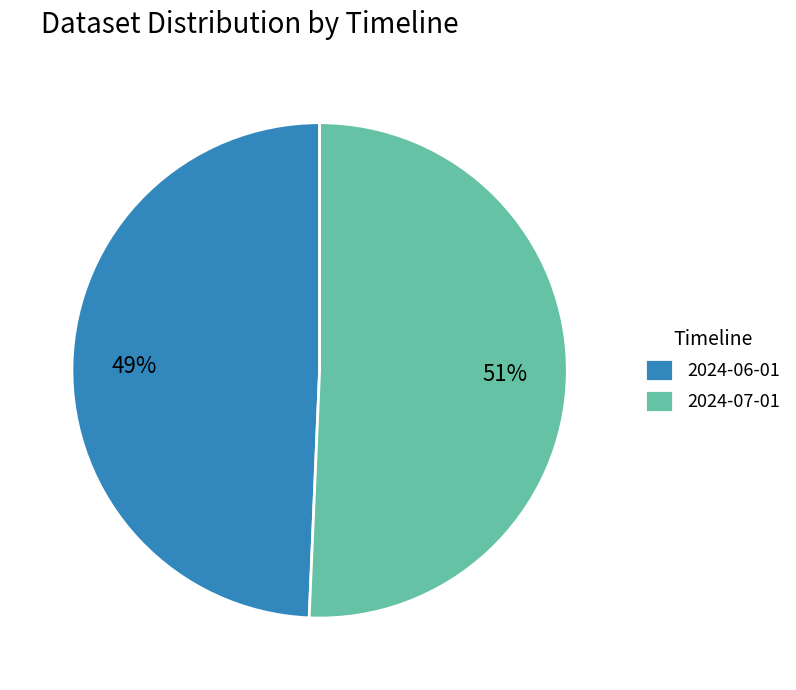

Do 2024-06-01 and 2024-07-01 together represent more than half of the pie?

Yes